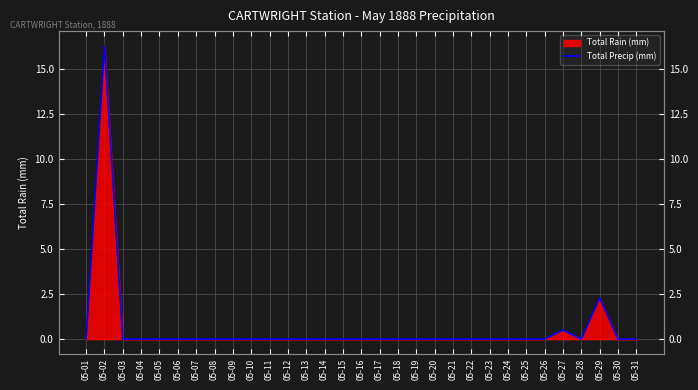

What is the greatest value displayed?

16.3